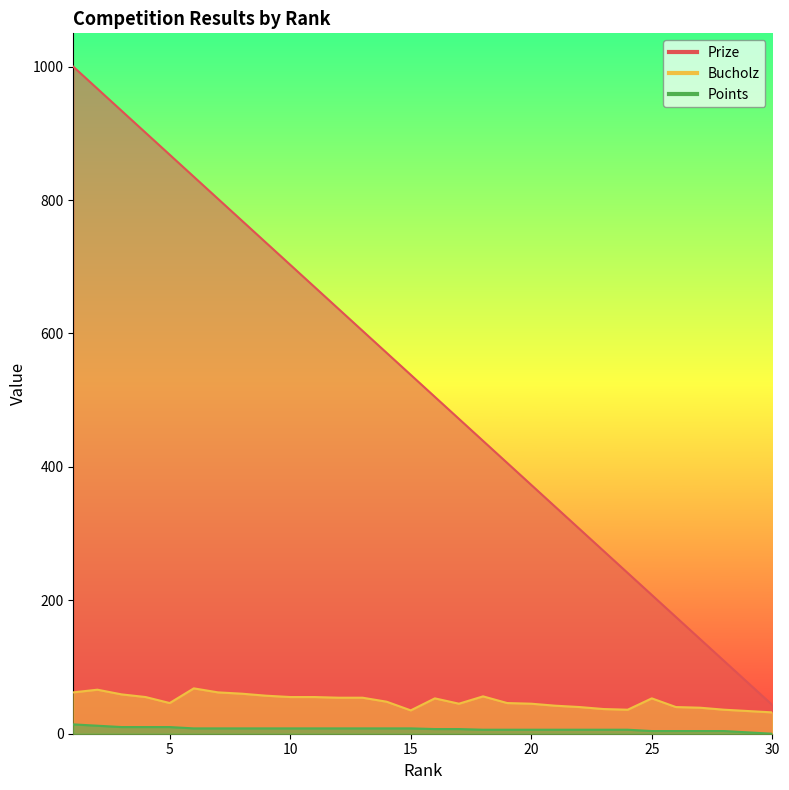

True or false: Prize has more than 0 interior local peaks.

False